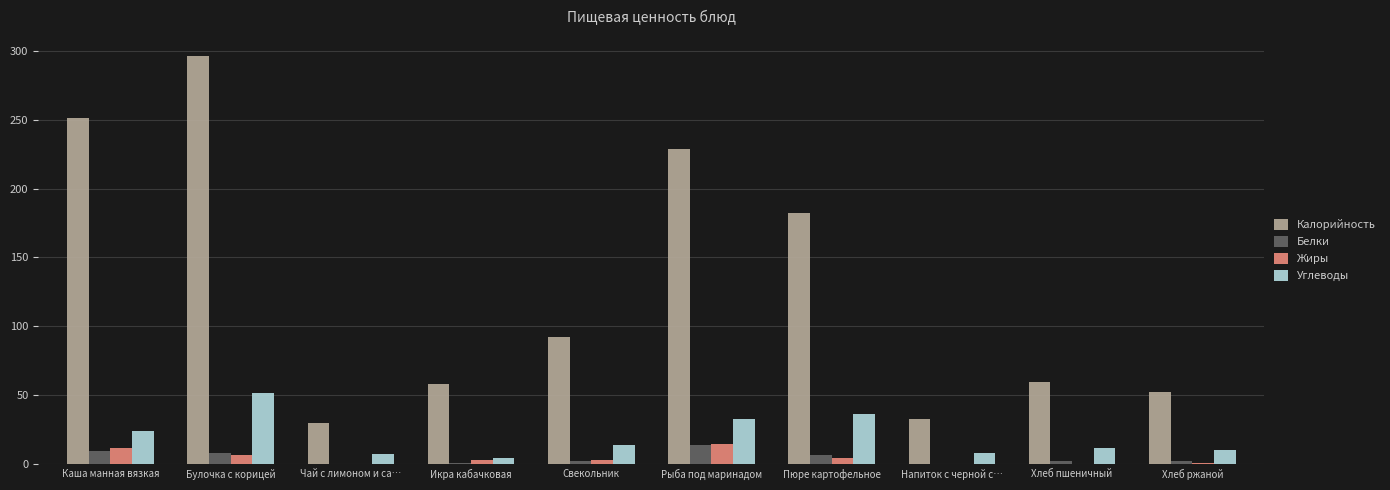

The Углеводы series shows 10.0 at Хлеб ржаной. True or false?

True